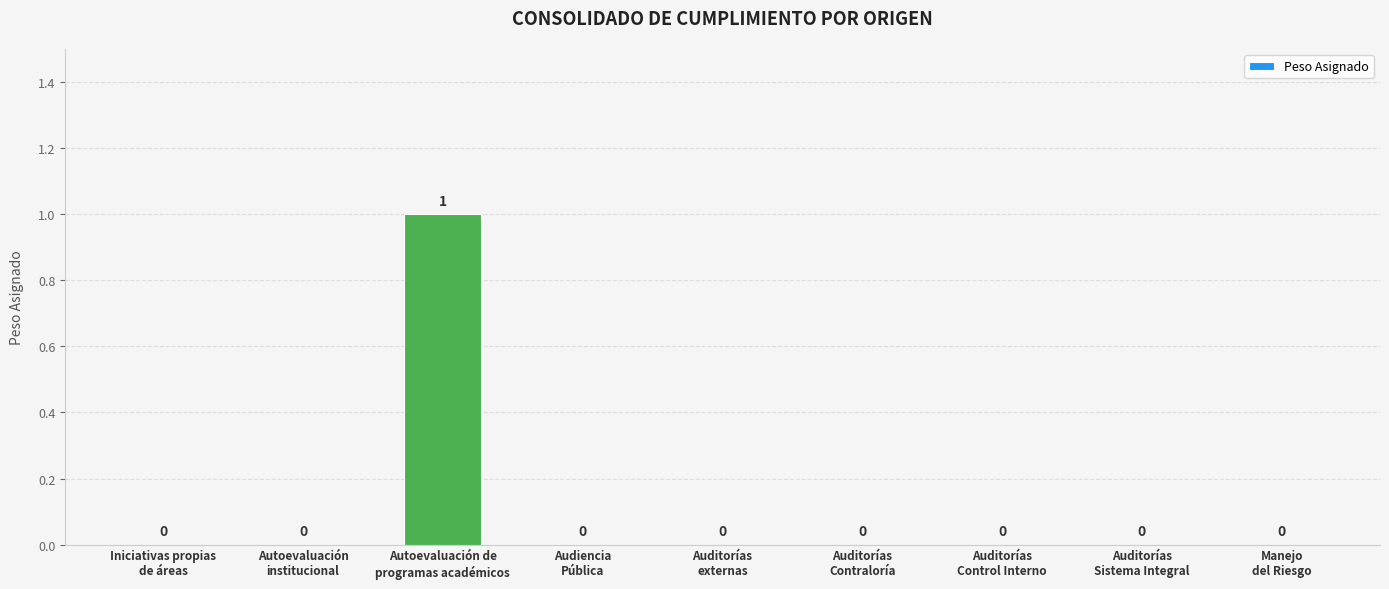

How many values are between 0 and 1?

9